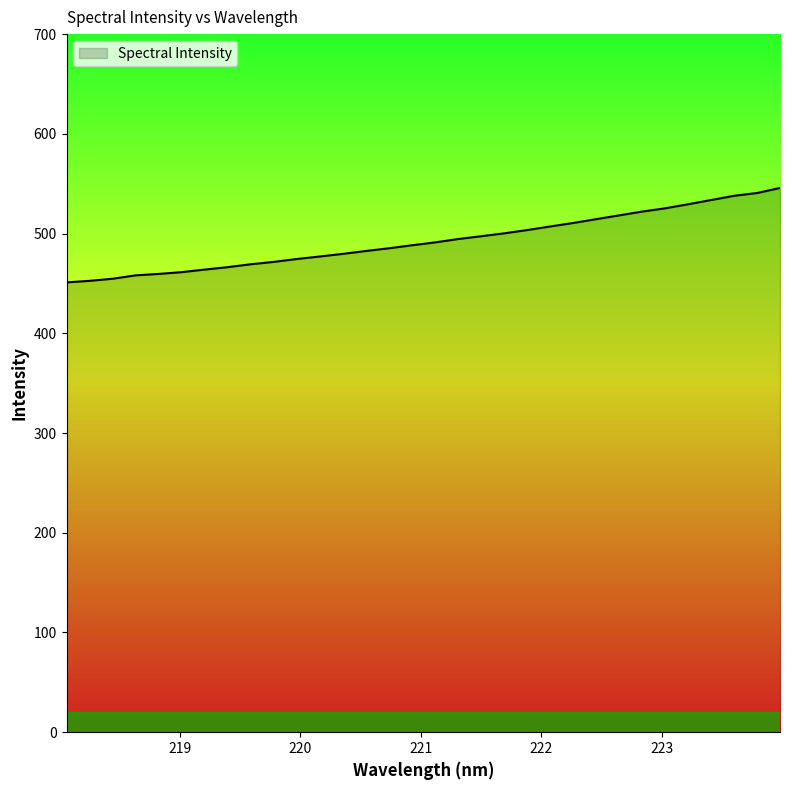

What is the minimum value shown in the chart?

451.0